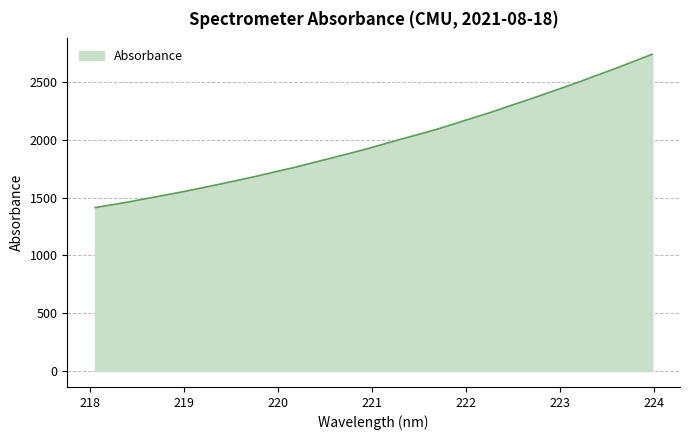

What is the difference between the maximum and minimum values?

1325.5